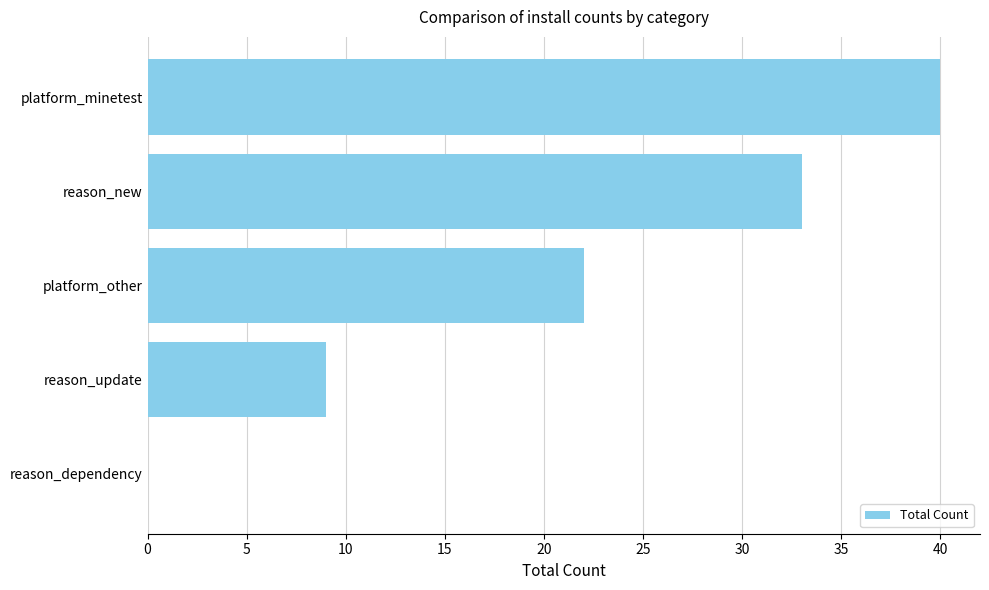

At which category does the chart reach its peak across all series?

platform_minetest